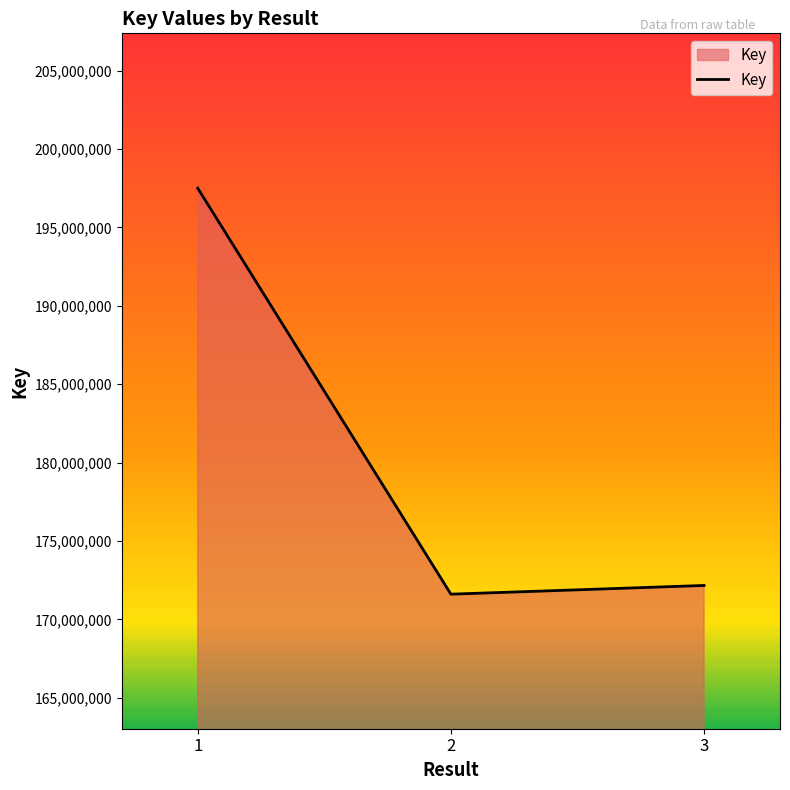

Between 2 and 3, which is larger?

3